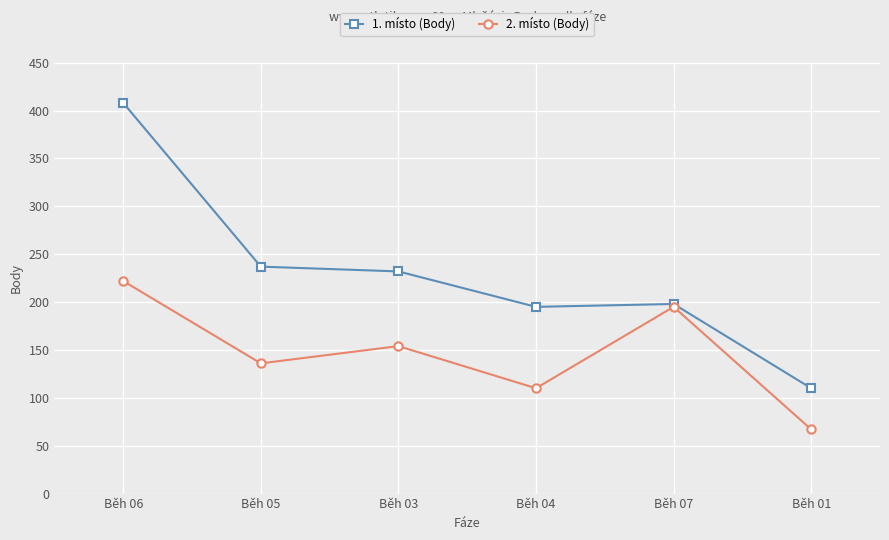

What is the value of the 1. místo (Body) point at the 4th from the left?

195